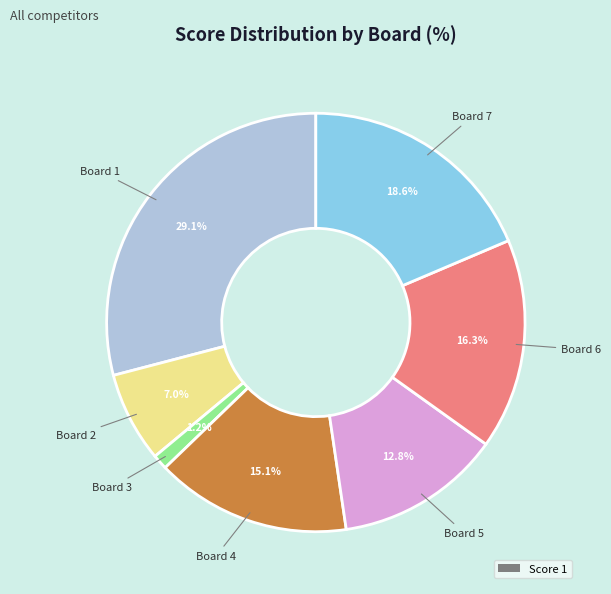

How many slices are in this pie chart?

7